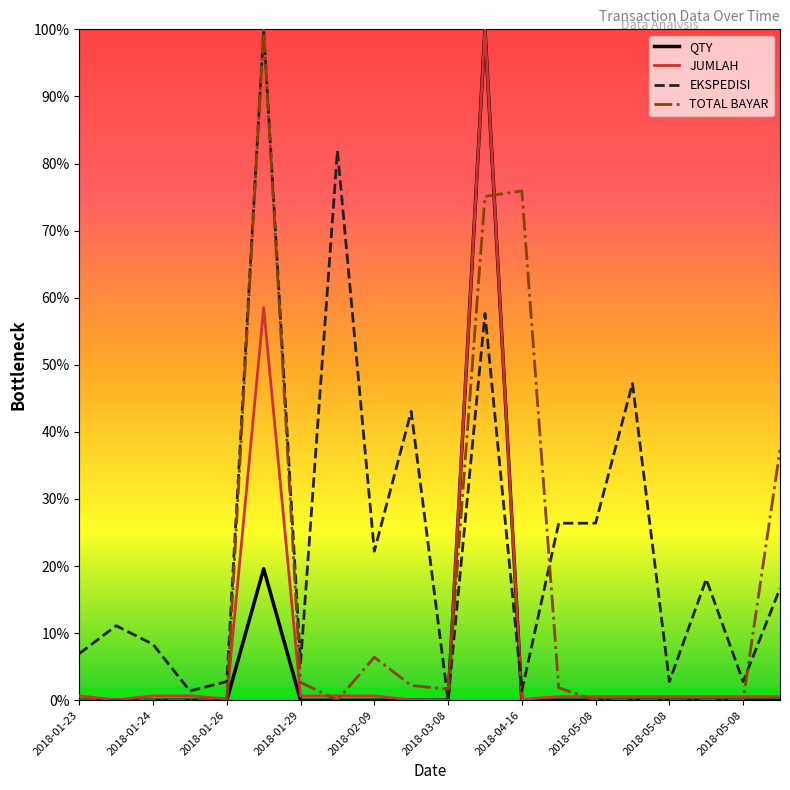

What is the highest value of the TOTAL BAYAR series?

100.0